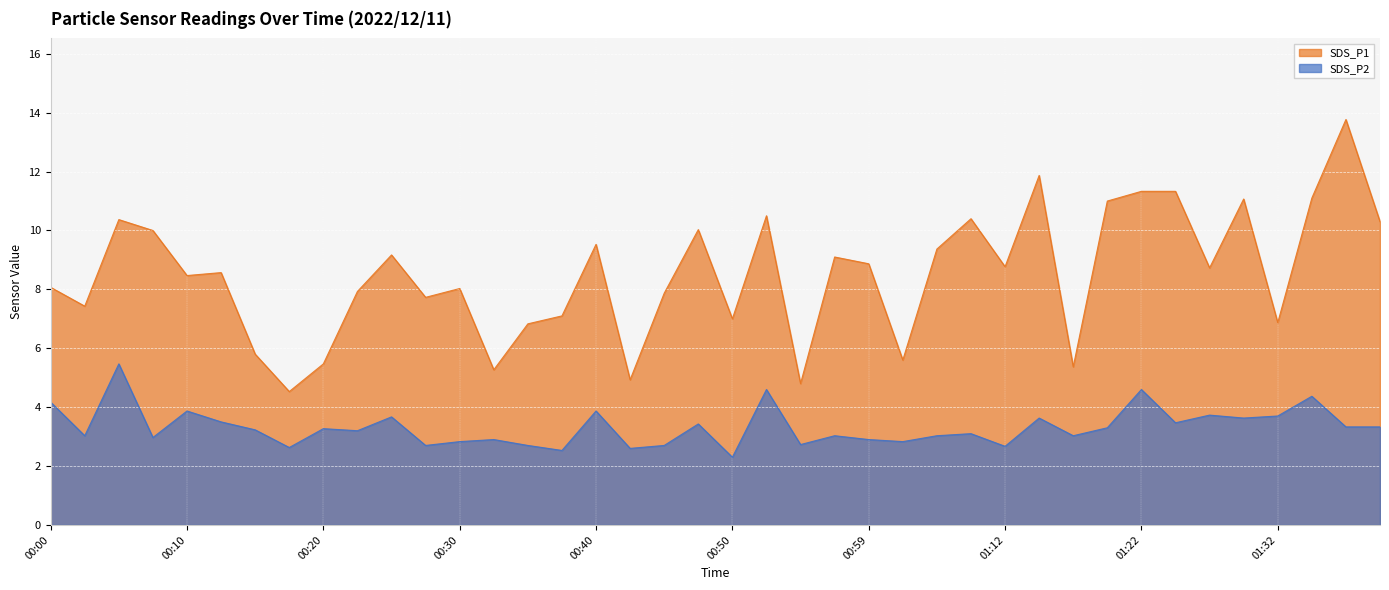

Reading left to right, extract all data points from this chart.

SDS_P1: 00:00=8.1	00:02=7.4	00:05=10.4	00:07=10.0	00:10=8.5	00:12=8.6	00:15=5.8	00:17=4.5	00:20=5.5	00:22=7.9	00:25=9.2	00:27=7.7	00:30=8.0	00:32=5.3	00:35=6.8	00:37=7.1	00:40=9.5	00:42=4.9	00:45=7.9	00:47=10.0	00:50=7.0	00:52=10.5	00:54=4.8	00:57=9.1	00:59=8.9	01:02=5.6	01:04=9.4	01:07=10.4	01:12=8.8	01:15=11.9	01:17=5.4	01:20=11.0	01:22=11.3	01:25=11.3	01:27=8.7	01:30=11.1	01:32=6.9	01:34=11.1	01:37=13.8	01:39=10.3
SDS_P2: 00:00=4.2	00:02=3.0	00:05=5.5	00:07=3.0	00:10=3.9	00:12=3.5	00:15=3.2	00:17=2.6	00:20=3.3	00:22=3.2	00:25=3.7	00:27=2.7	00:30=2.8	00:32=2.9	00:35=2.7	00:37=2.5	00:40=3.9	00:42=2.6	00:45=2.7	00:47=3.4	00:50=2.3	00:52=4.6	00:54=2.7	00:57=3.0	00:59=2.9	01:02=2.8	01:04=3.0	01:07=3.1	01:12=2.7	01:15=3.6	01:17=3.0	01:20=3.3	01:22=4.6	01:25=3.5	01:27=3.7	01:30=3.6	01:32=3.7	01:34=4.4	01:37=3.3	01:39=3.3